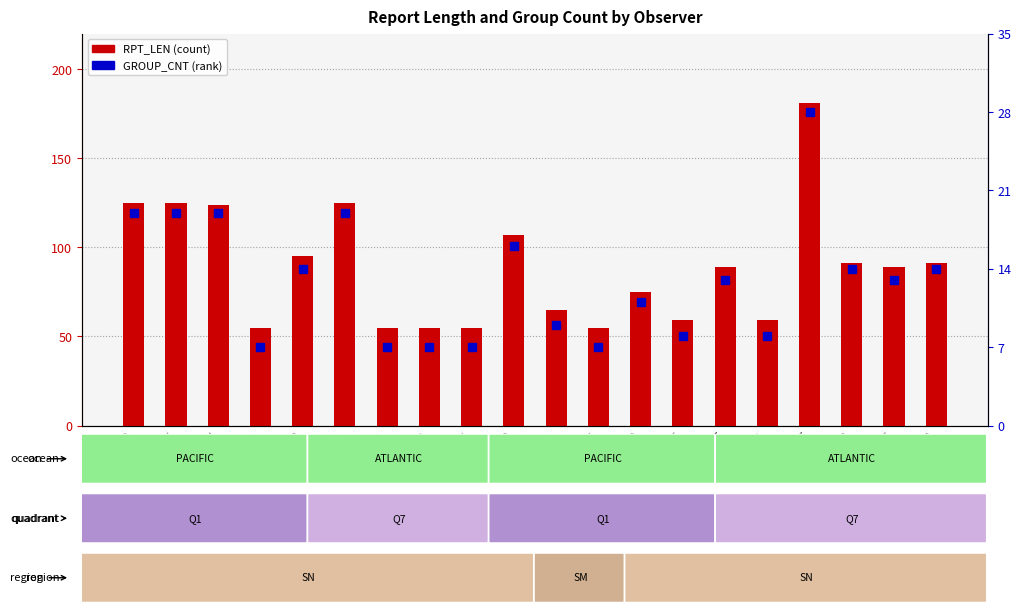

Which series has the largest range (max minus min)?

RPT_LEN